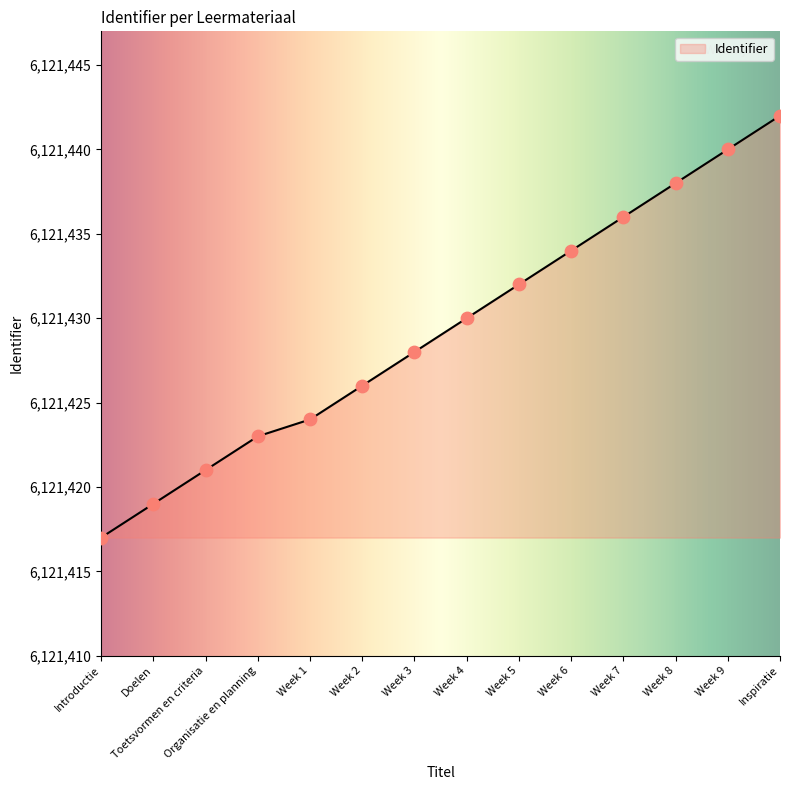

Approximately how many times larger is the value at Toetsvormen en criteria compared to Week 1?

1.0